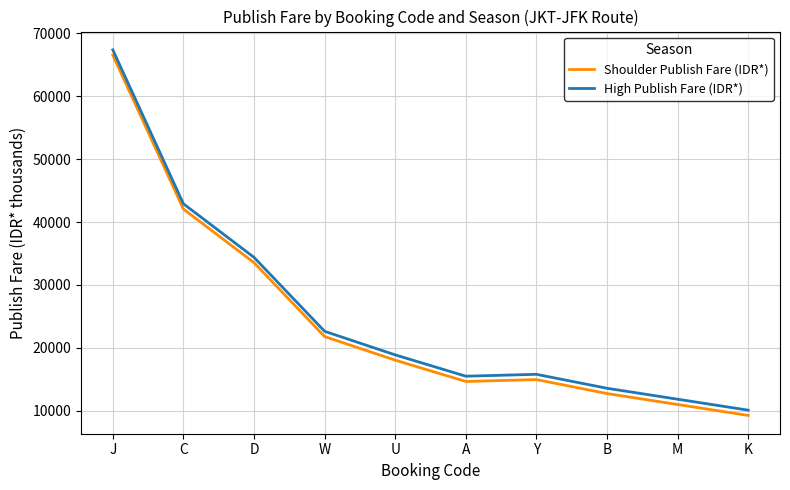

Count the number of categories in the chart.

10